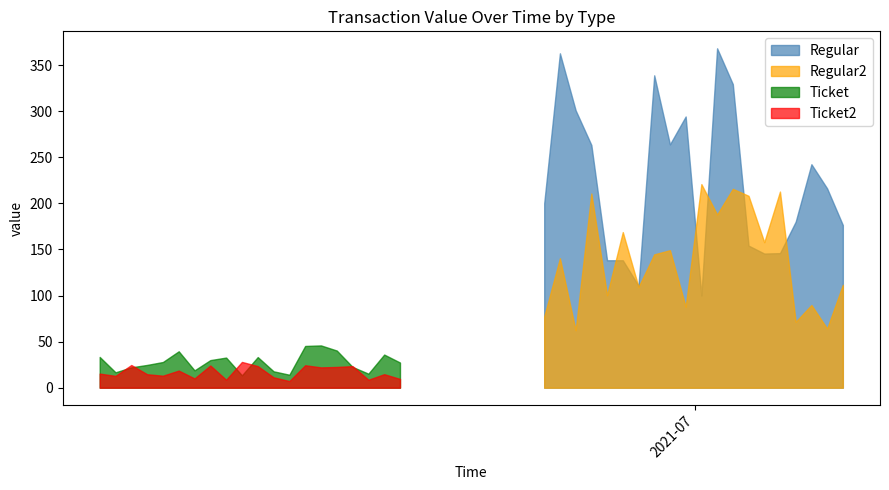

In Regular, how many points are lower than both neighbors (excluding endpoints)?

9